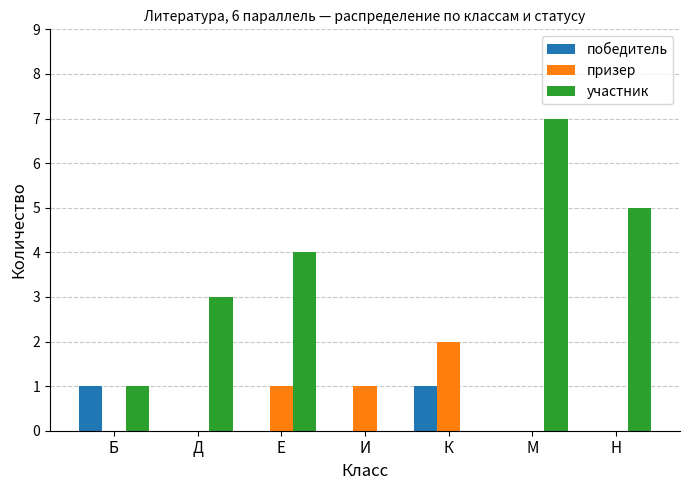

How many categories are shown in the chart?

7